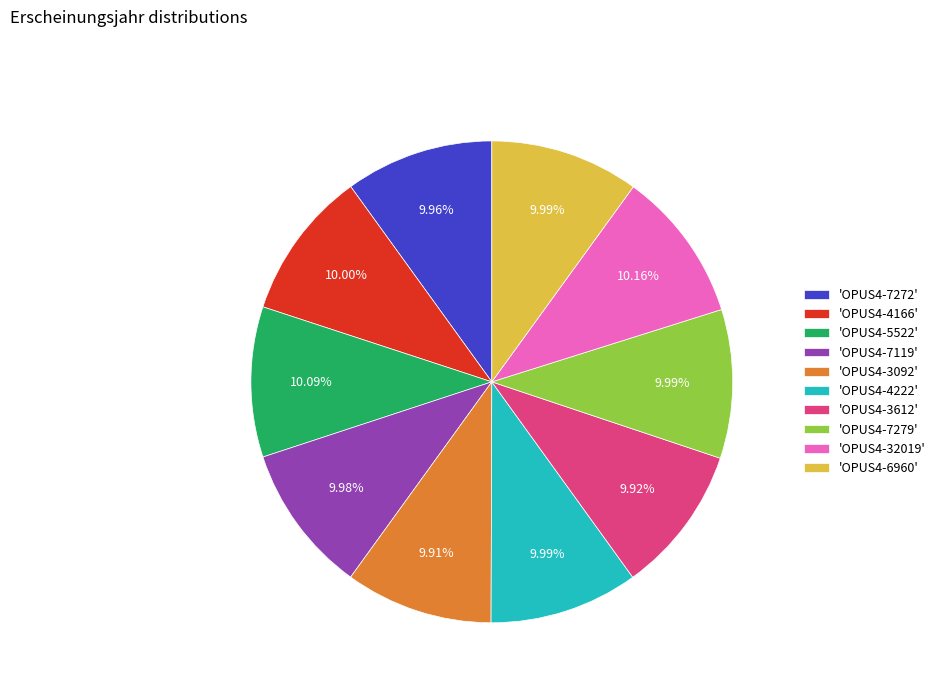

Combined, do 'OPUS4-32019' and 'OPUS4-7119' account for over 50%?

No